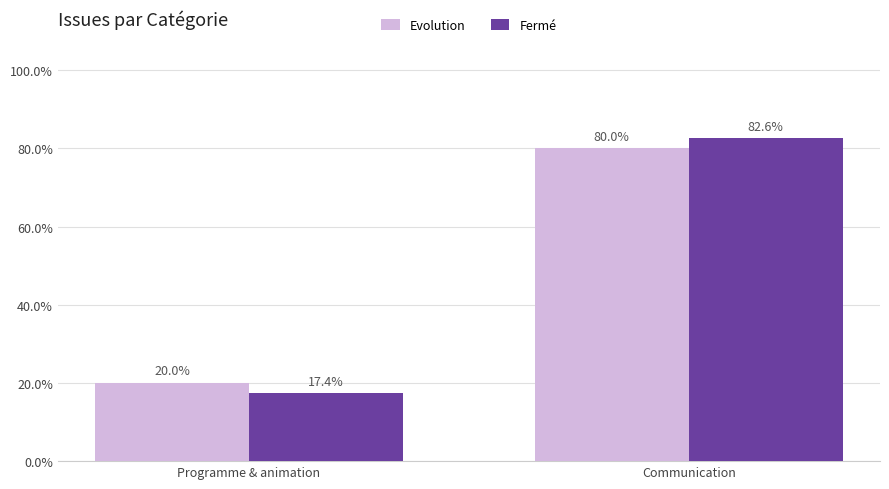

What position from the left is Communication?

2